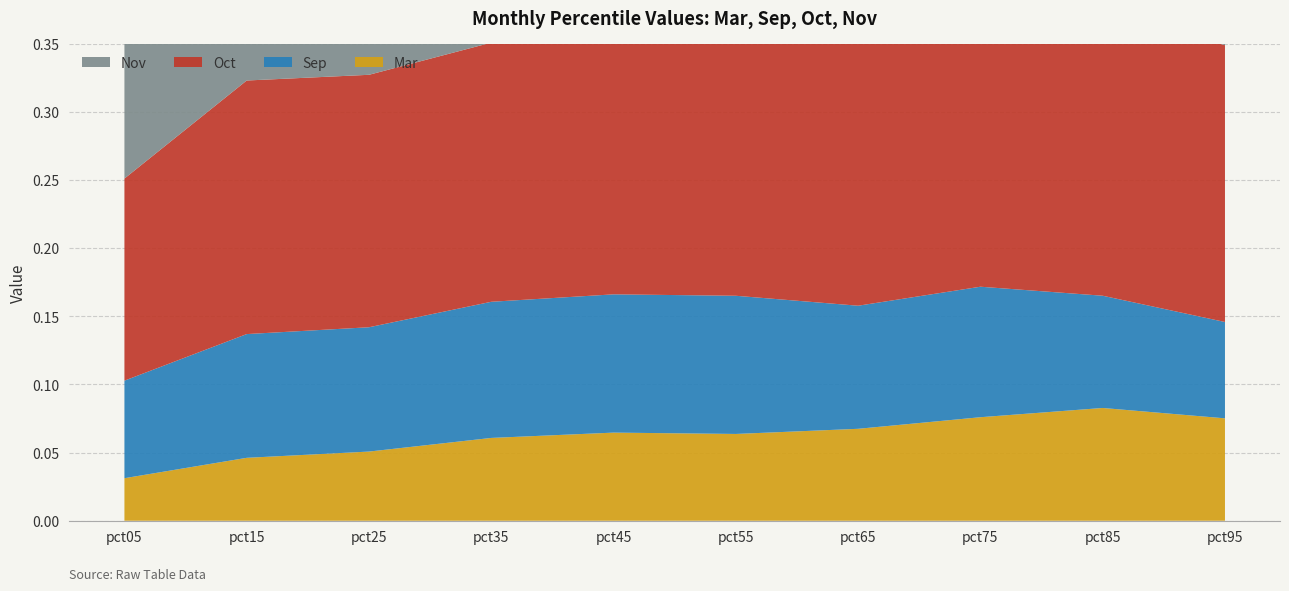

Reading left to right, extract all data points from this chart.

Mar: pct05=0.0	pct15=0.0	pct25=0.1	pct35=0.1	pct45=0.1	pct55=0.1	pct65=0.1	pct75=0.1	pct85=0.1	pct95=0.1
Sep: pct05=0.1	pct15=0.1	pct25=0.1	pct35=0.1	pct45=0.1	pct55=0.1	pct65=0.1	pct75=0.1	pct85=0.1	pct95=0.1
Oct: pct05=0.1	pct15=0.2	pct25=0.2	pct35=0.2	pct45=0.2	pct55=0.2	pct65=0.2	pct75=0.2	pct85=0.2	pct95=0.2
Nov: pct05=0.1	pct15=0.1	pct25=0.1	pct35=0.1	pct45=0.1	pct55=0.1	pct65=0.1	pct75=0.1	pct85=0.1	pct95=0.1